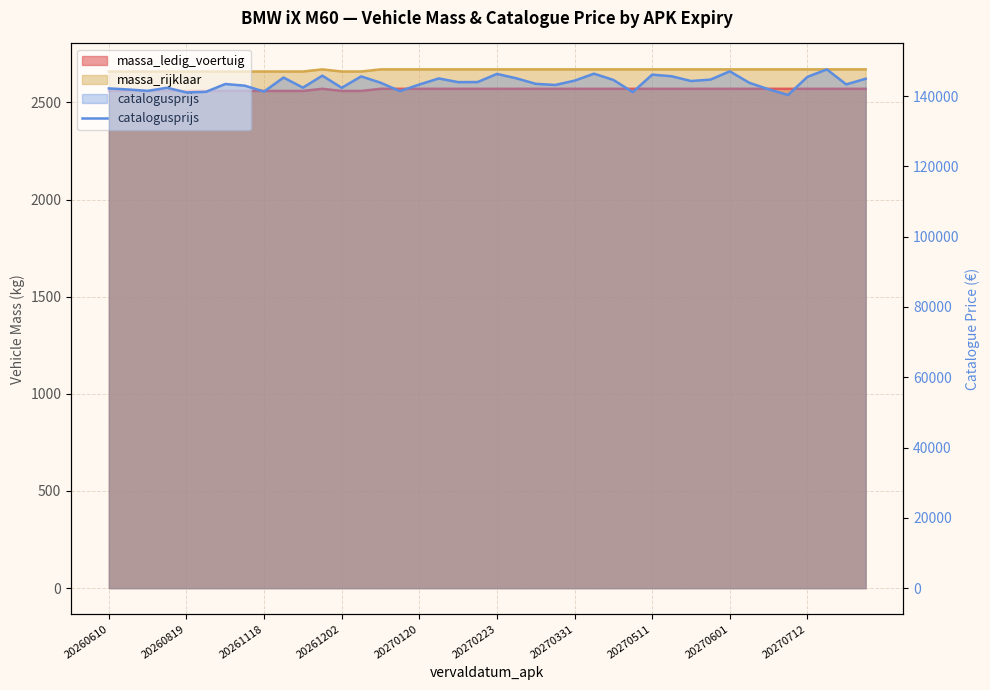

What is the greatest value displayed?

147589